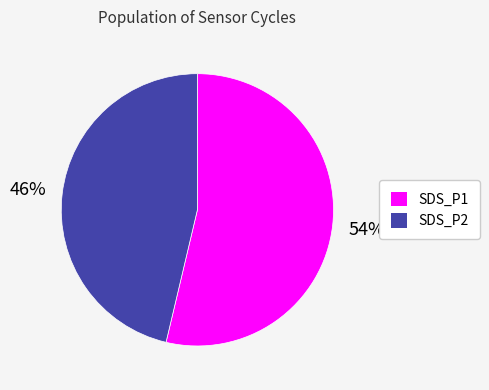

Is it true that SDS_P2 is 46% of the pie?

True